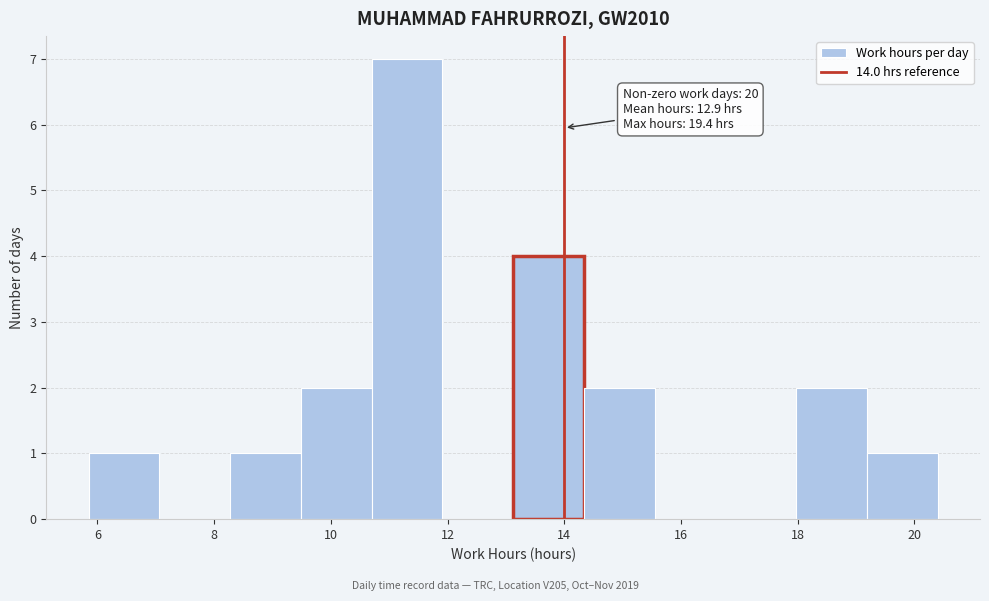

Which range on the x-axis has the tallest bar?

10.8 to 12.0